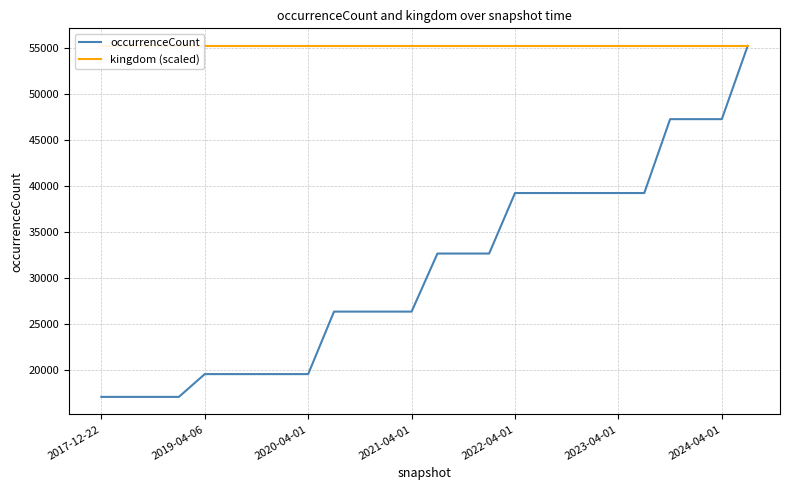

At how many categories does at least one series exceed 50277?

26